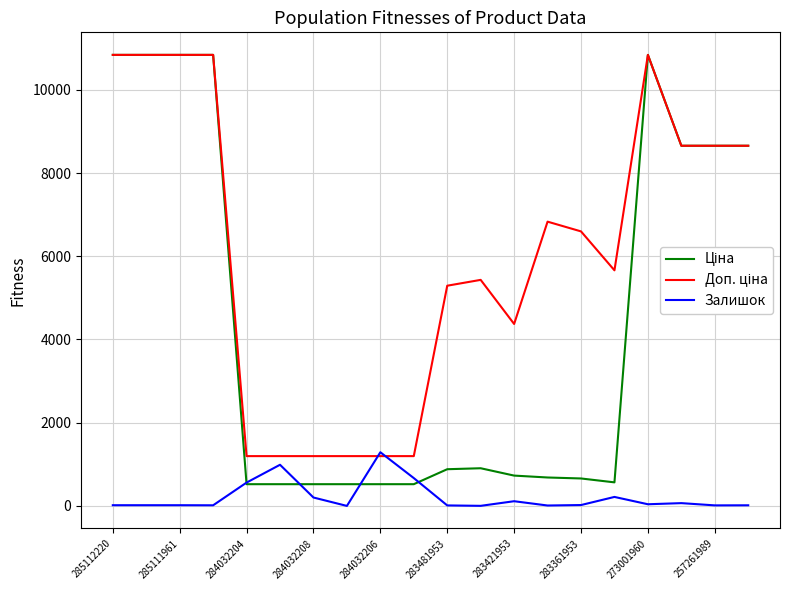

List the series in order of their overall mean, lowest first.

Залишок, Ціна, Доп. ціна